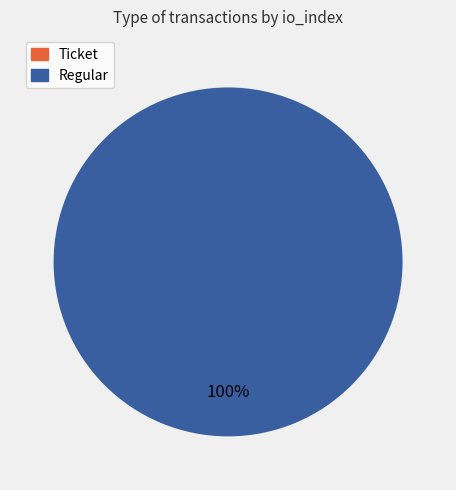

True or false: Ticket (io_index=0) accounts for 0% of the total.

True